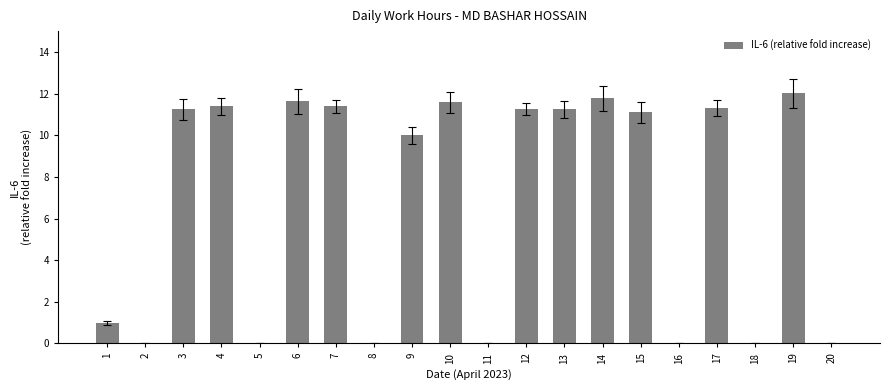

Read the value at 13.

11.2